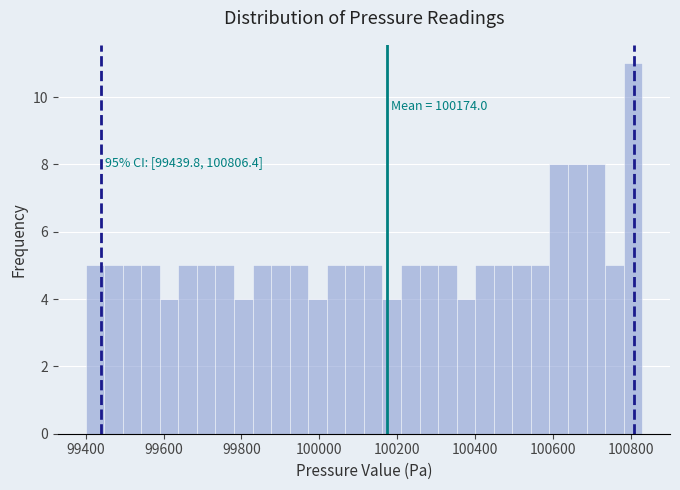

Around what value on the x-axis is the tallest bar? Give the approximate position of its centre, as read against the axis.

100800